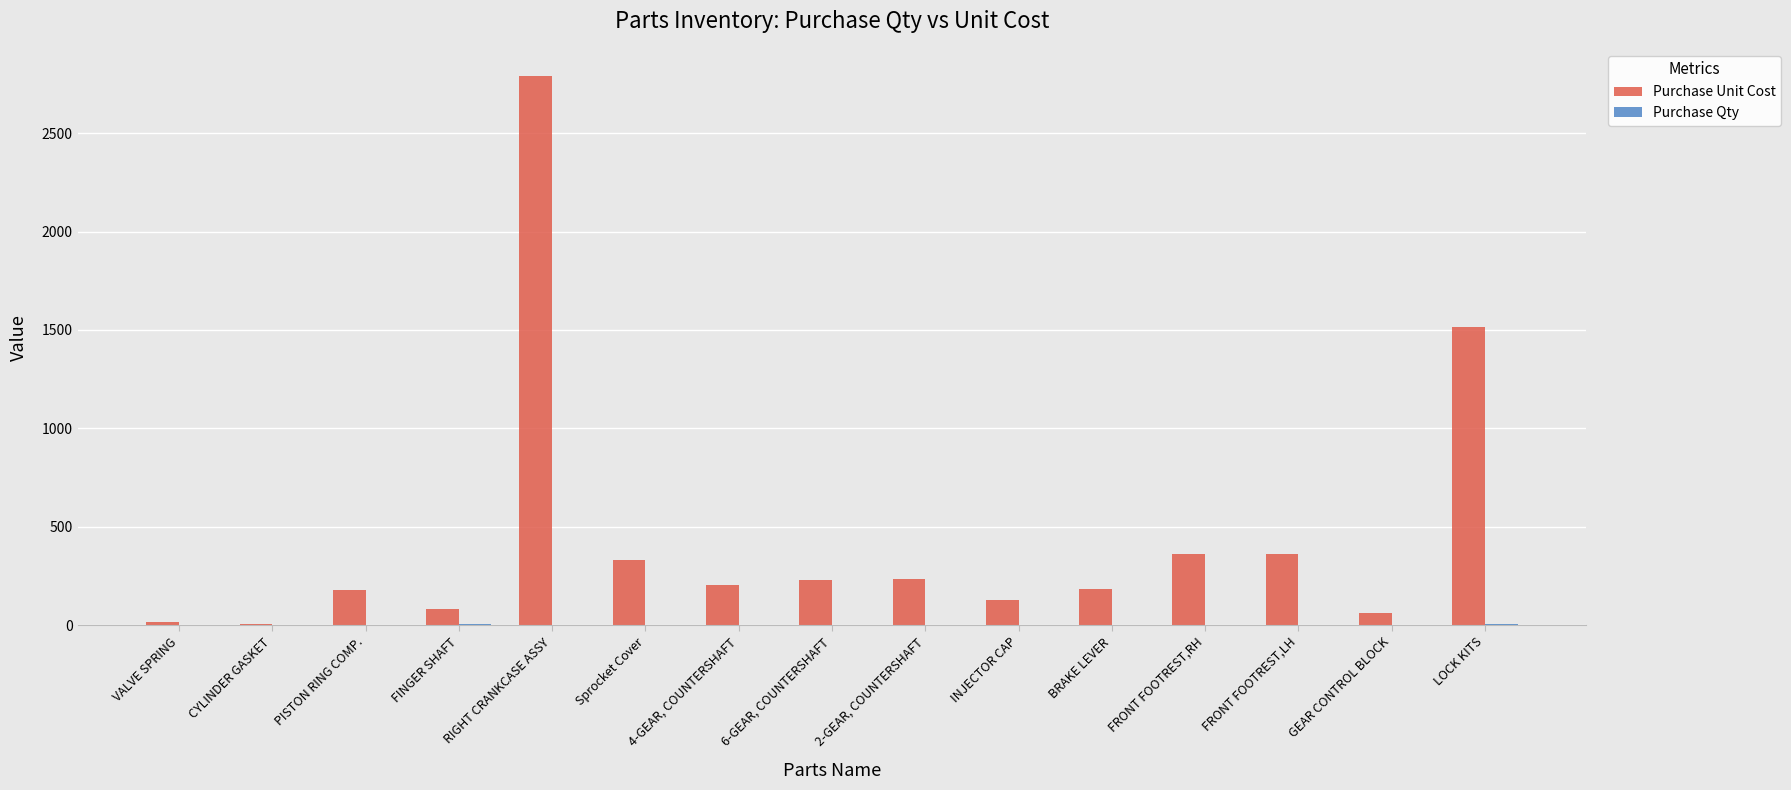

Where is Purchase Unit Cost nearest to the value 1398?

LOCK KITS